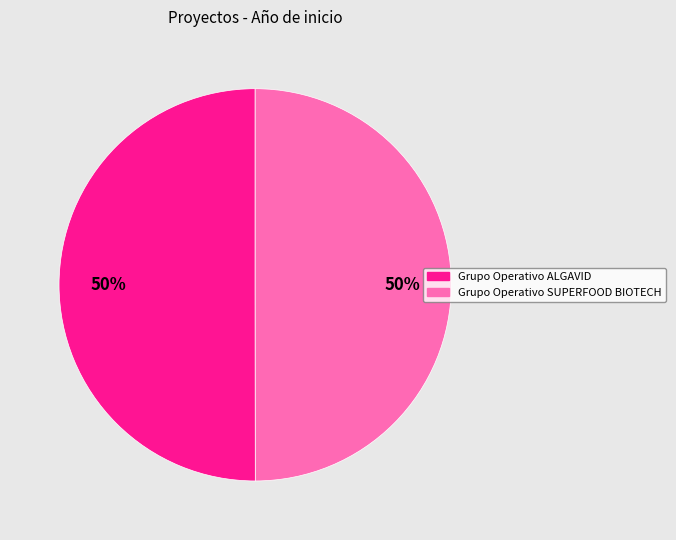

Approximately how many times larger is the value at Grupo Operativo SUPERFOOD BIOTECH compared to Grupo Operativo ALGAVID?

1.0